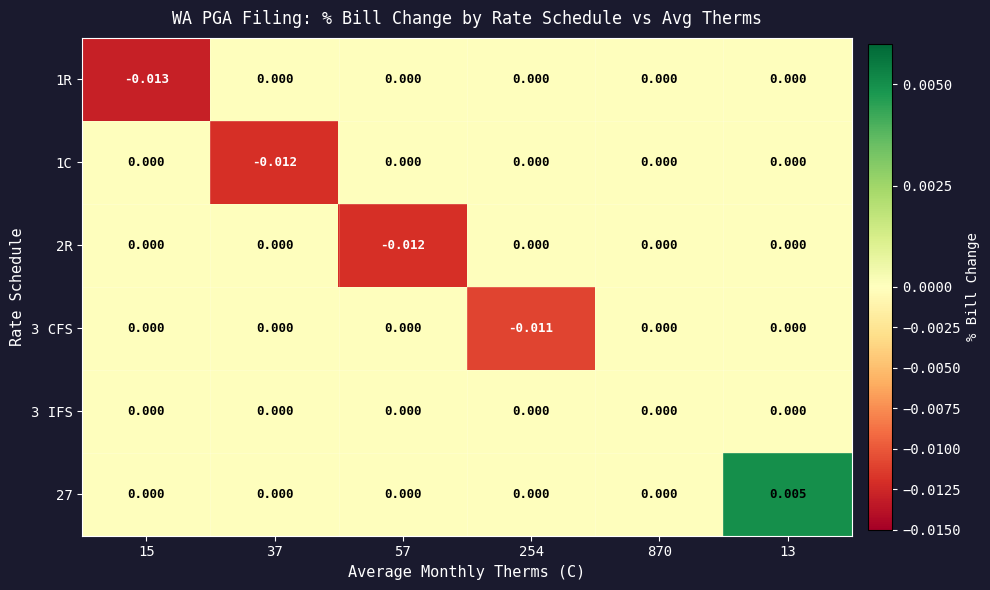

At 15, list the series in order from smallest to largest.

1R, 1C, 2R, 3 CFS, 3 IFS, 27